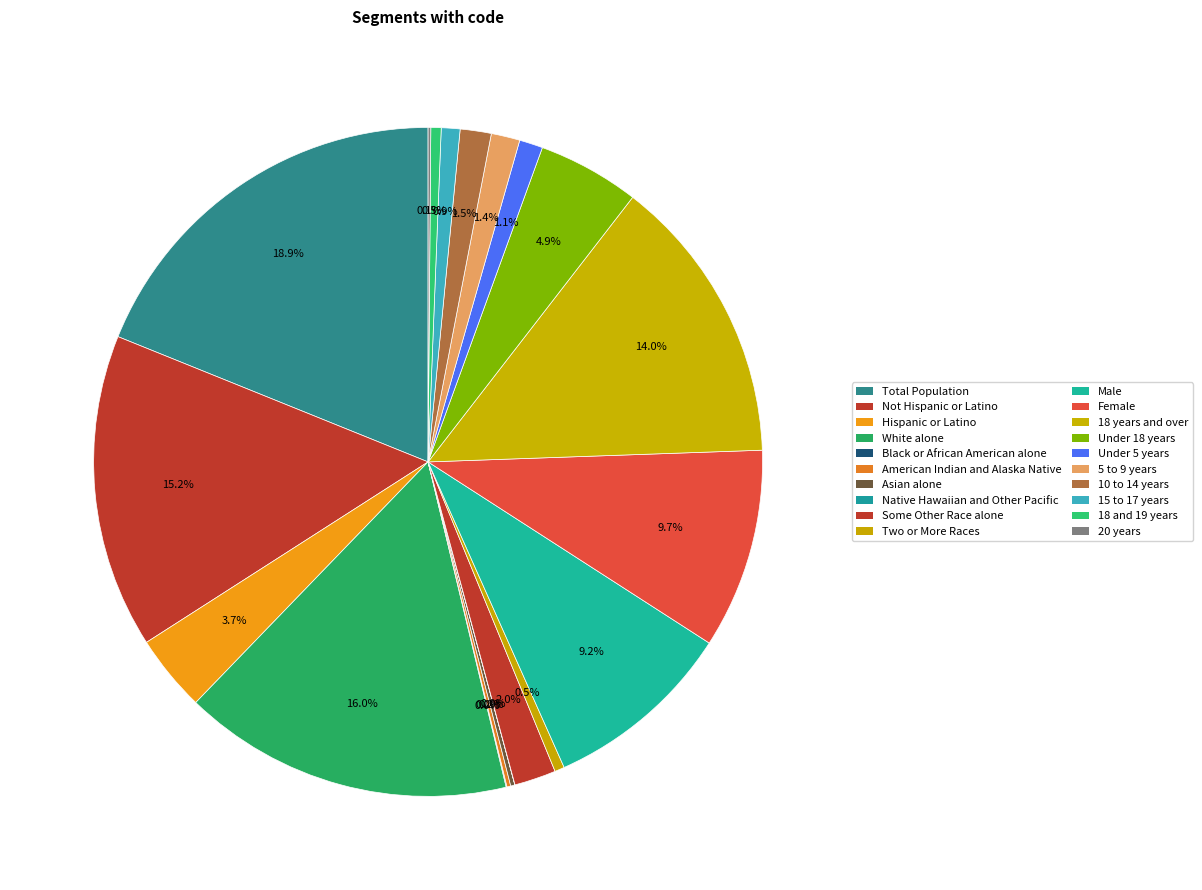

Which category has the biggest portion of the pie?

Total Population